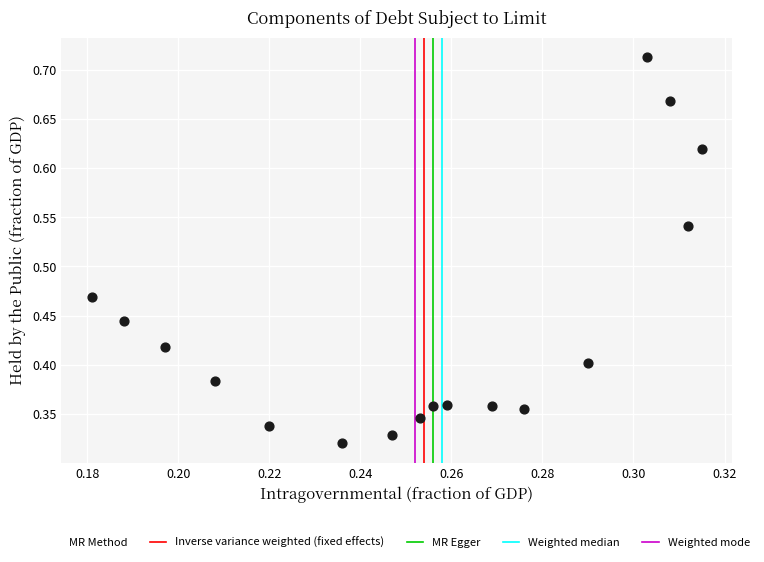

How many points are shown in the scatter plot?

17